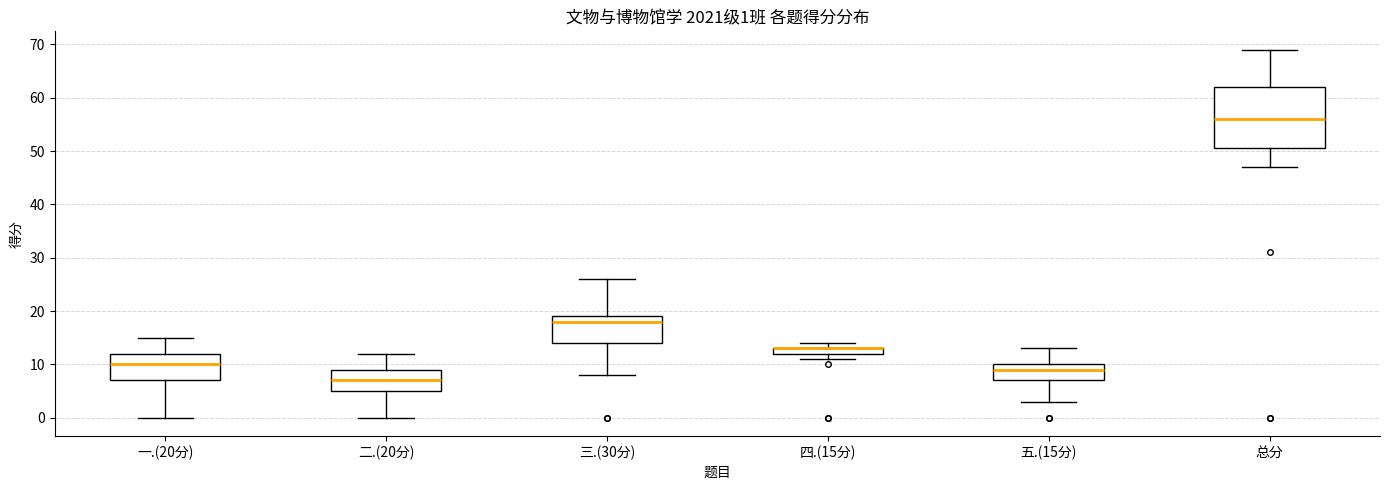

Comparing the boxes themselves (not the whiskers), which one is the tallest?

总分